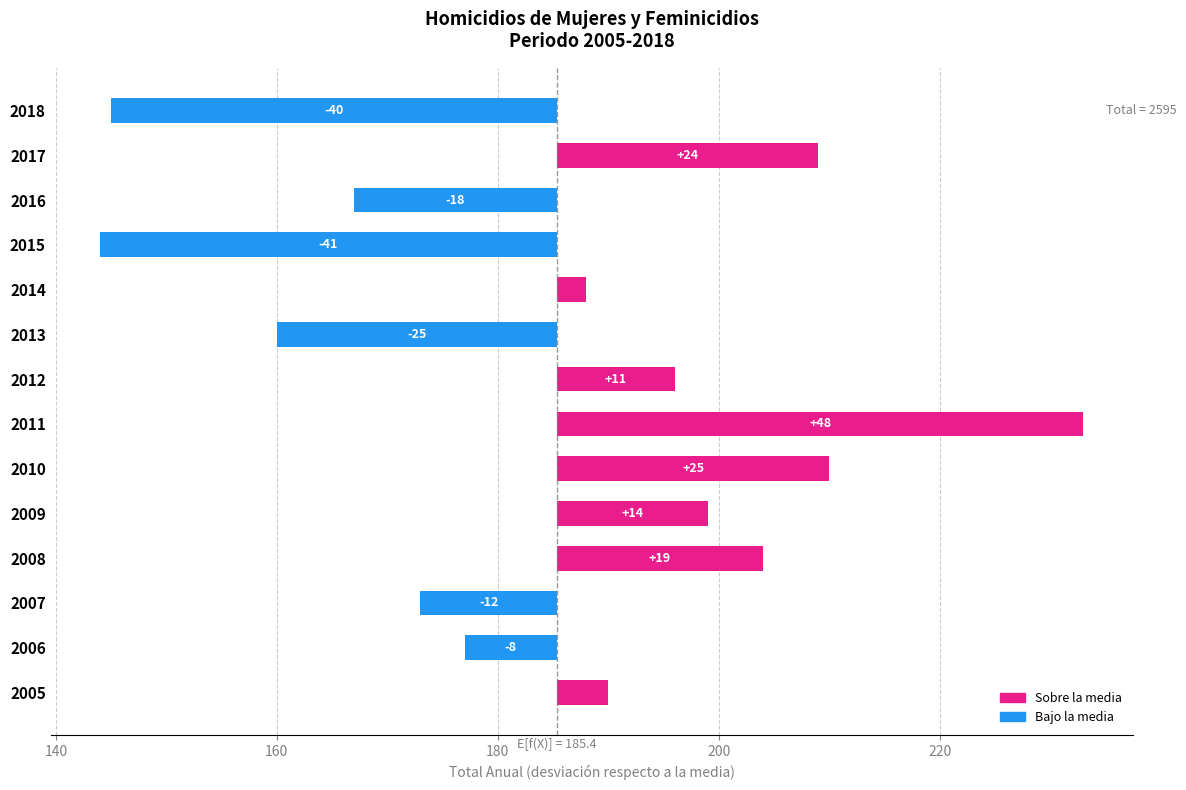

What value does the data have at 2018?

-40.4